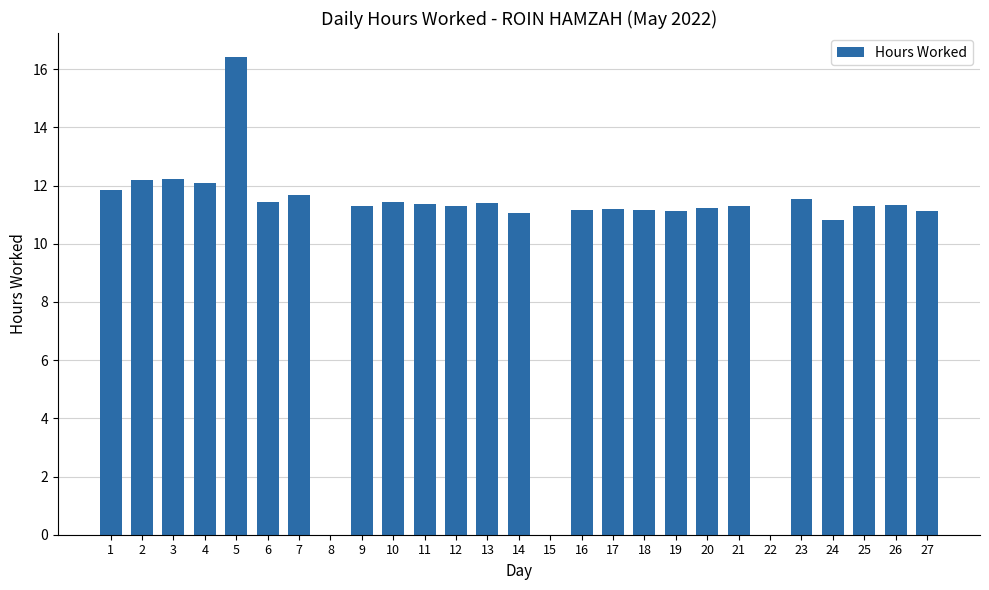

Approximately how many times larger is the value at 11 compared to 17?

1.0